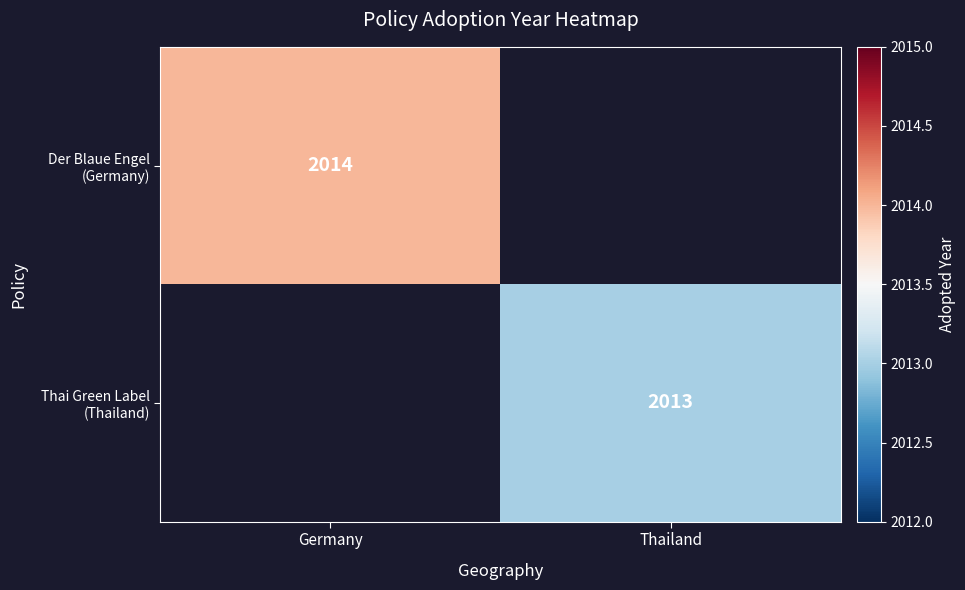

The value of Thai Green Label (Thailand) at Thailand is 3602.7. True or false?

False